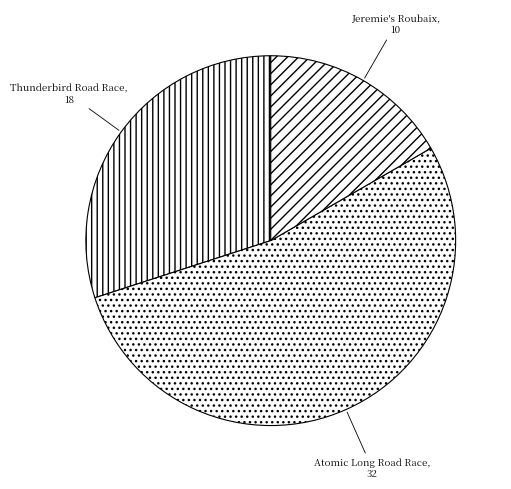

Is it true that Atomic Long Road Race, 32 is 53% of the pie?

True